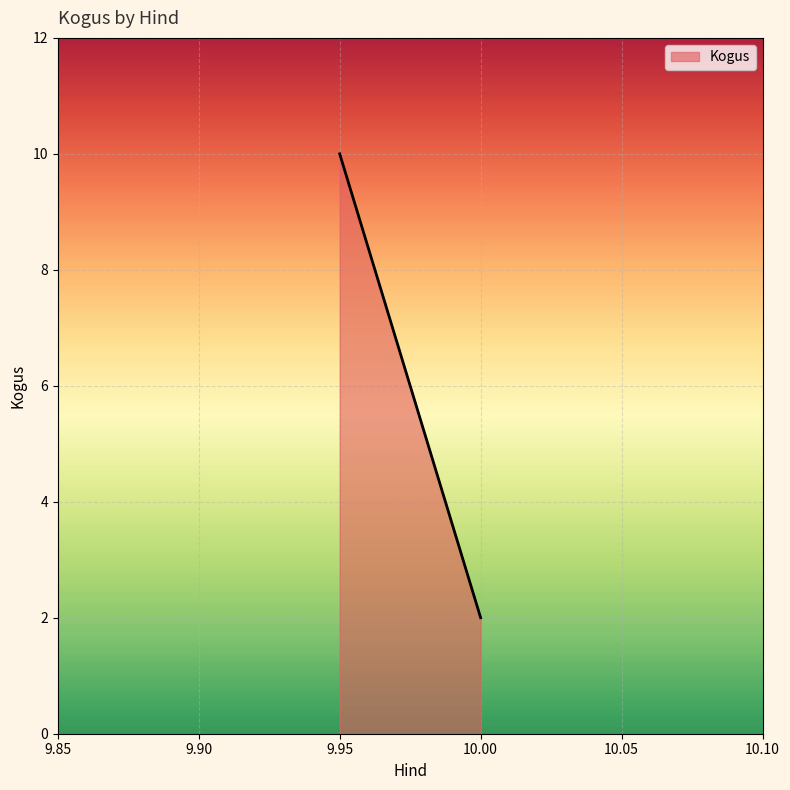

Rank the categories by value from lowest to highest.

10.00, 9.95